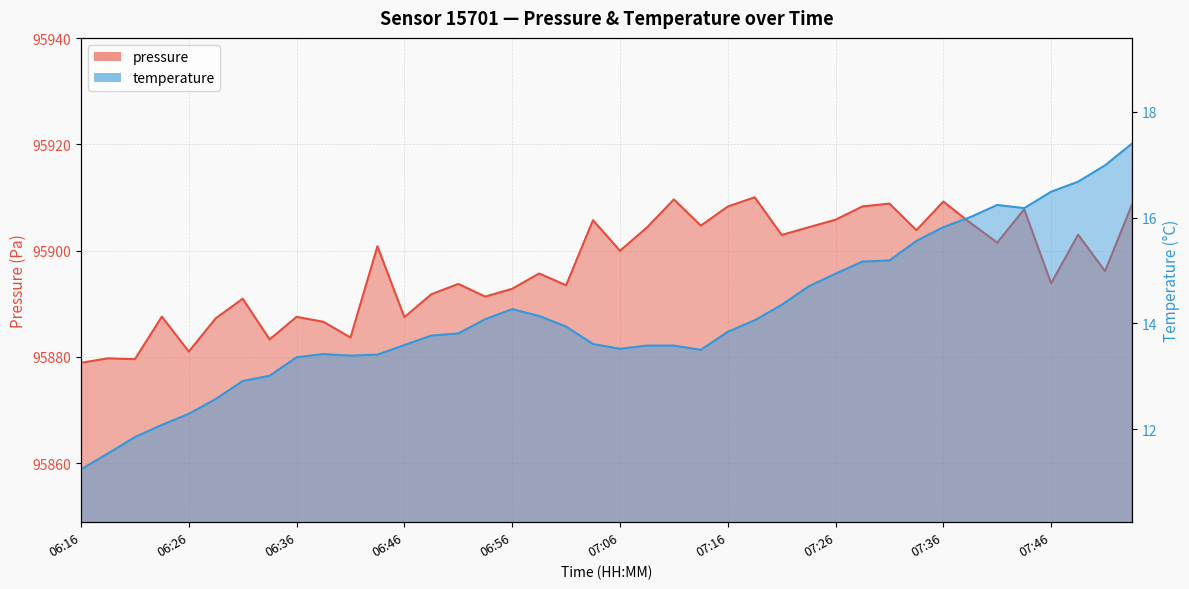

Does the chart display data point markers on the line(s)?

No